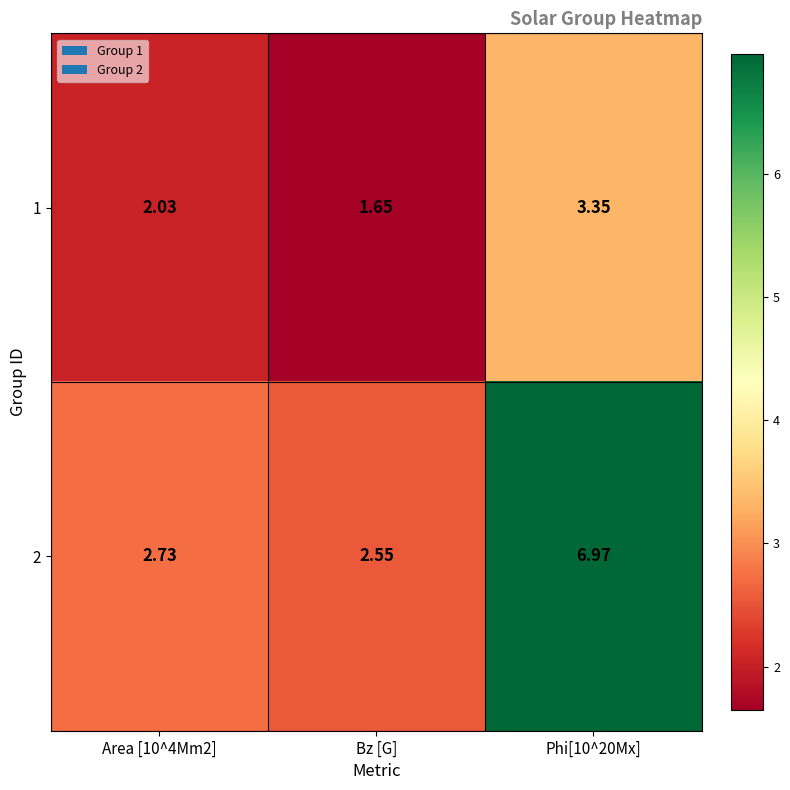

Which category has the lowest value across all series?

Bz [G]